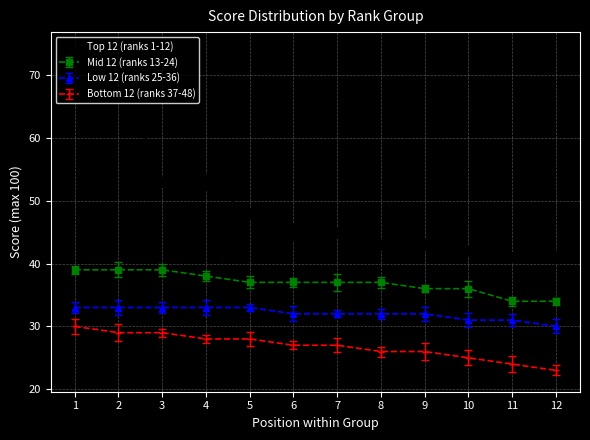

Rank the series by their maximum value, from lowest to highest.

Bottom 12 (ranks 37-48), Low 12 (ranks 25-36), Mid 12 (ranks 13-24), Top 12 (ranks 1-12)